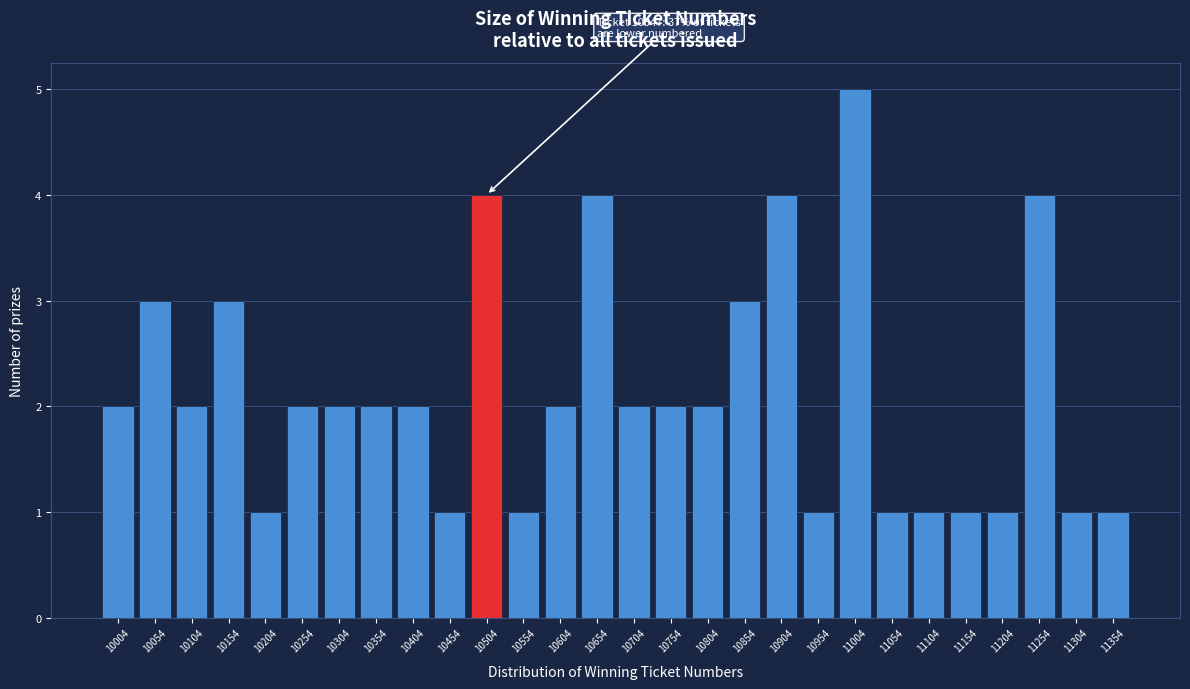

Reading right to left, what are all the values shown in this chart?

1	1	4	1	1	1	1	5	1	4	3	2	2	2	4	2	1	4	1	2	2	2	2	1	3	2	3	2